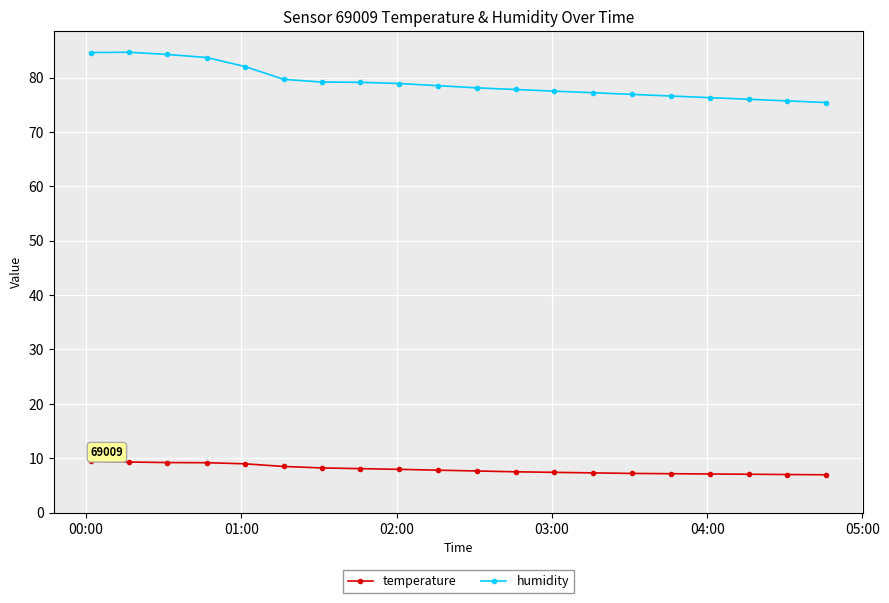

Which series has the largest total across all categories?

humidity